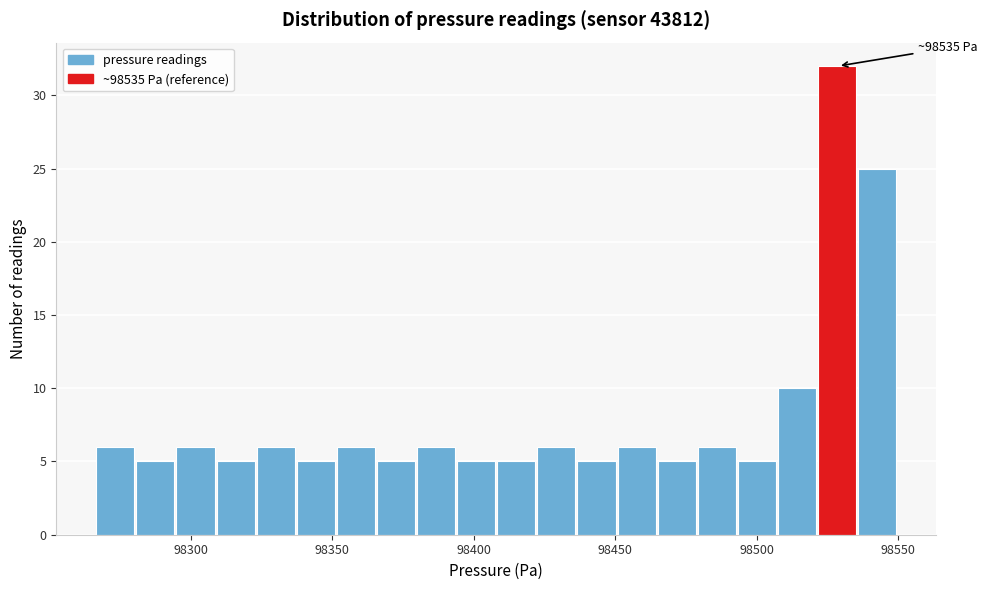

Around what value on the x-axis is the tallest bar? Give the approximate position of its centre, as read against the axis.

98530